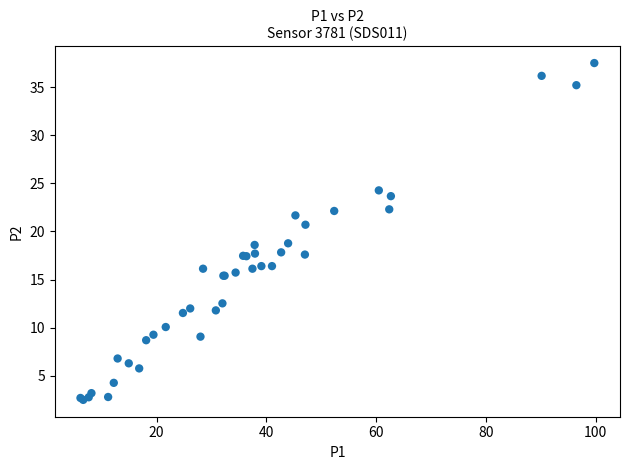

What Y value in the scatter plot is closest to 20?

20.7